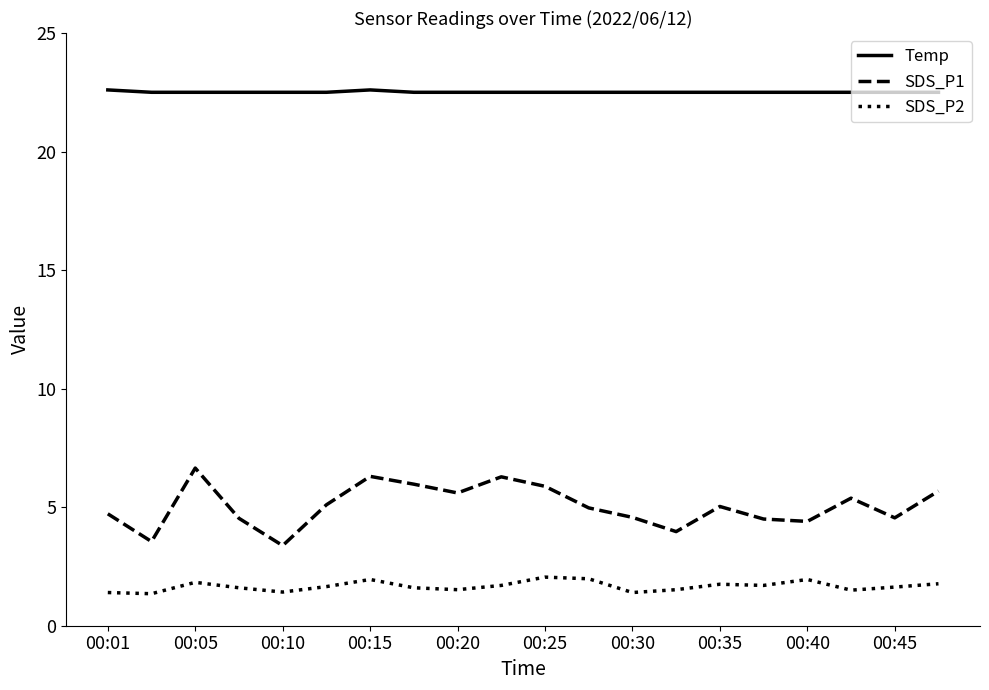

Rank the series by their maximum value, from lowest to highest.

SDS_P2, SDS_P1, Temp